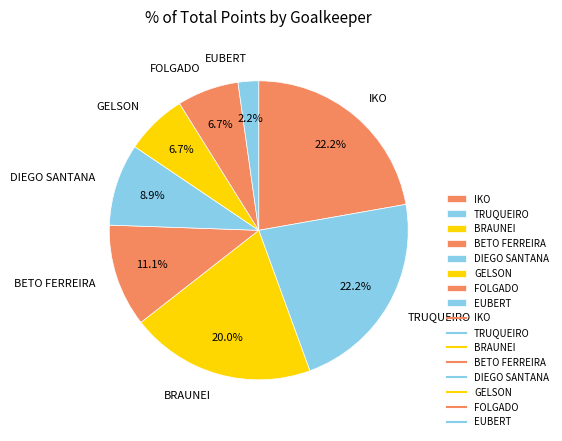

To the nearest percent, what portion does FOLGADO represent?

7%